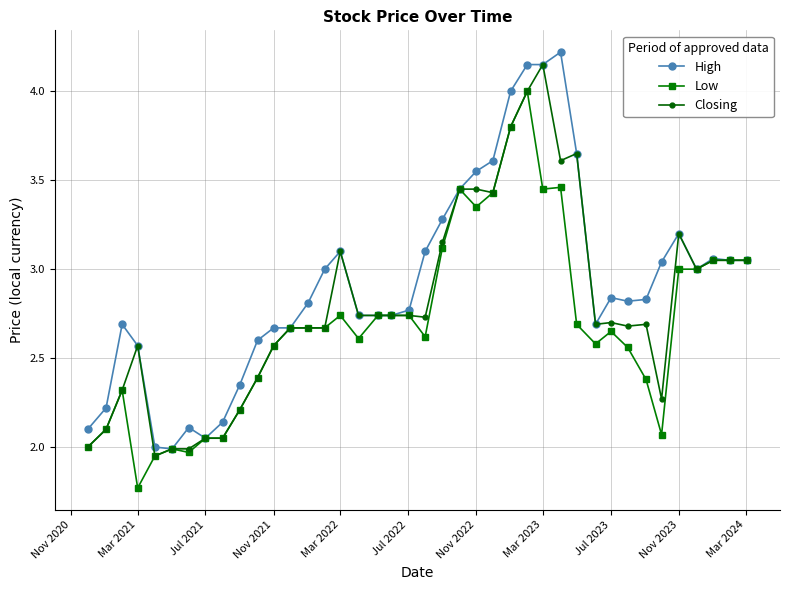

List the series in order of their overall mean, lowest first.

Low, Closing, High